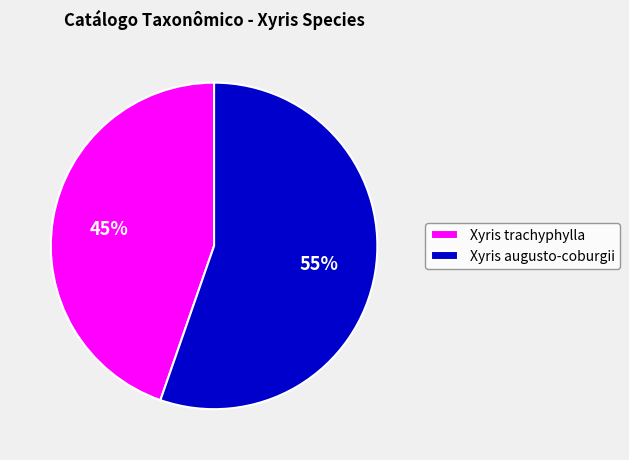

Which category has the biggest portion of the pie?

Xyris augusto-coburgii